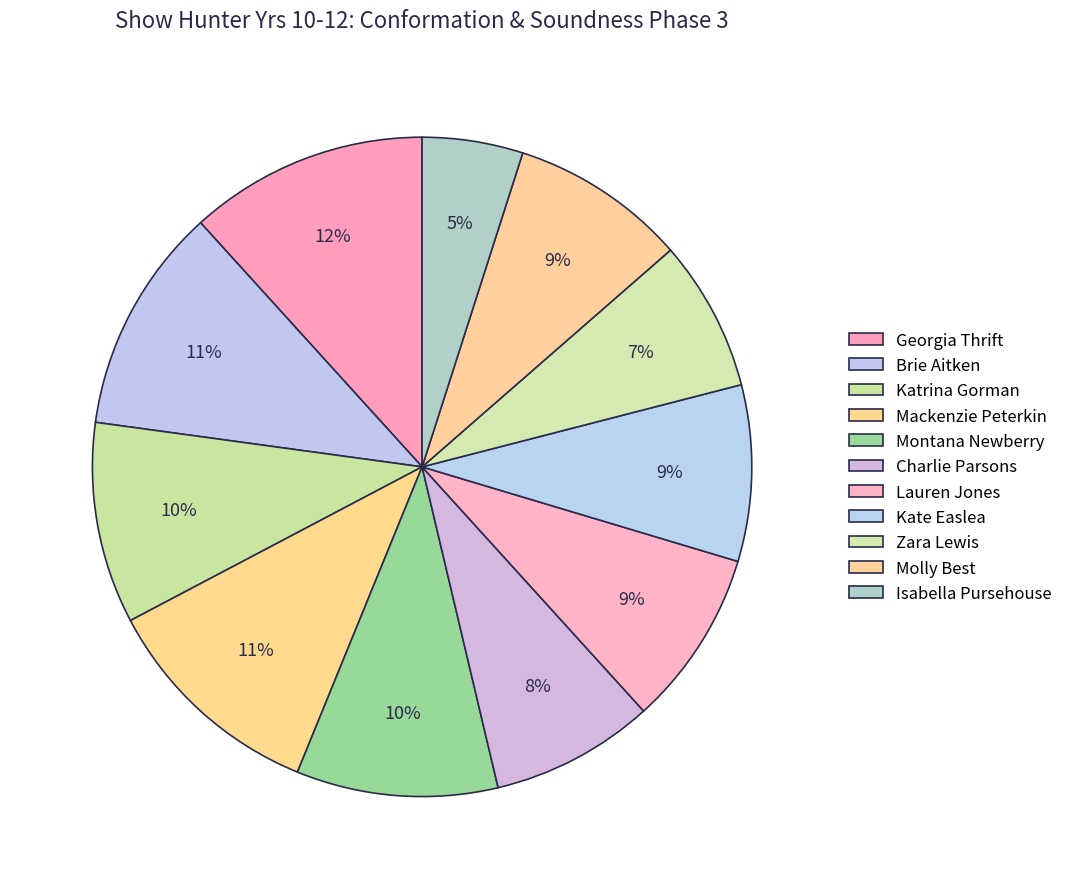

Is there any slice that represents more than half of the pie?

No